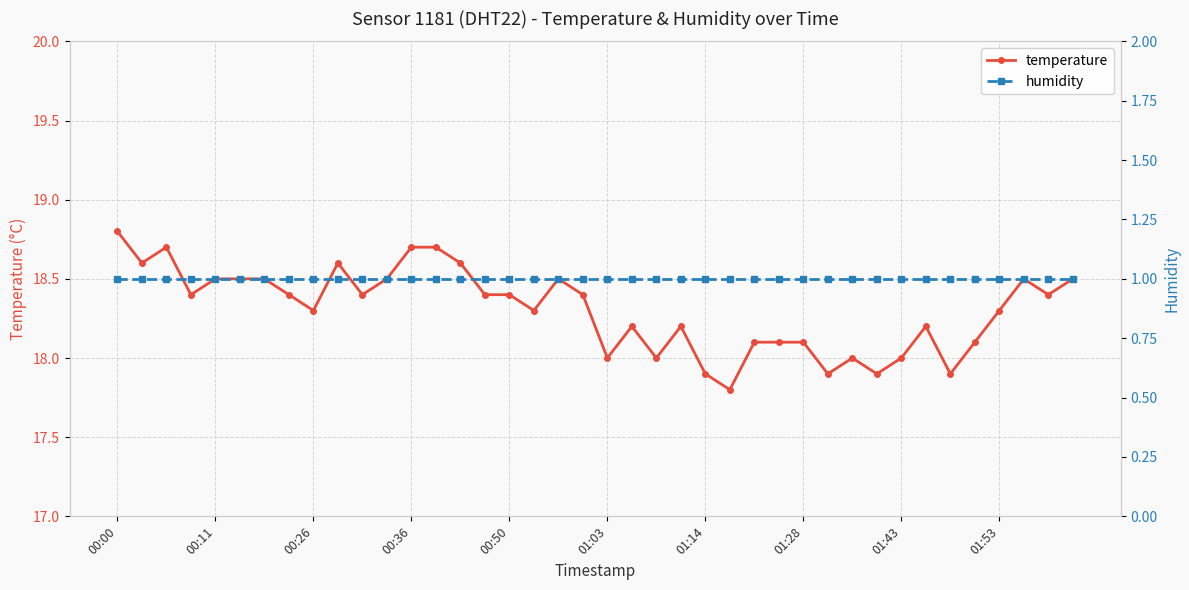

What is the minimum value for temperature?

17.8